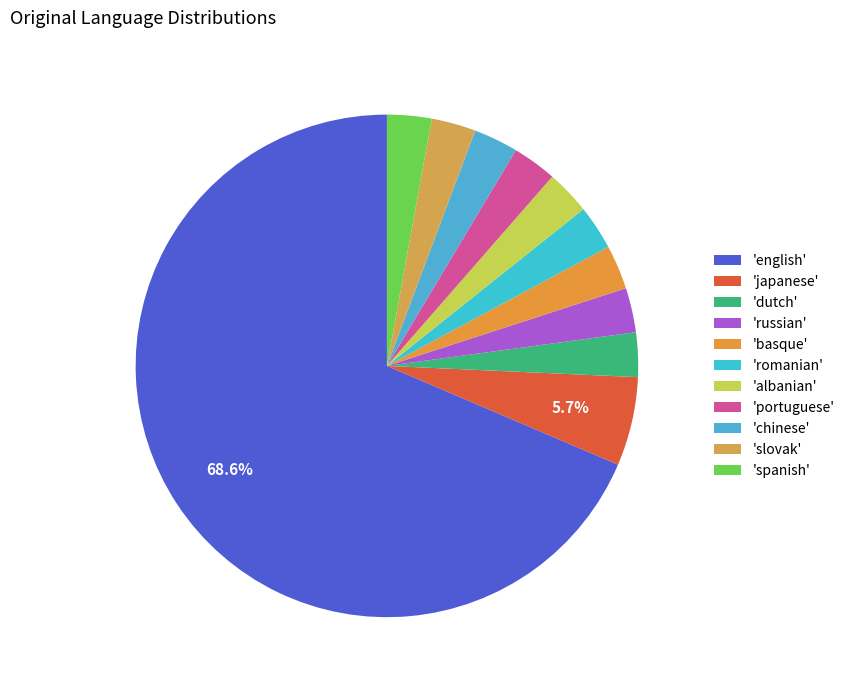

Is there any slice that represents more than half of the pie?

Yes